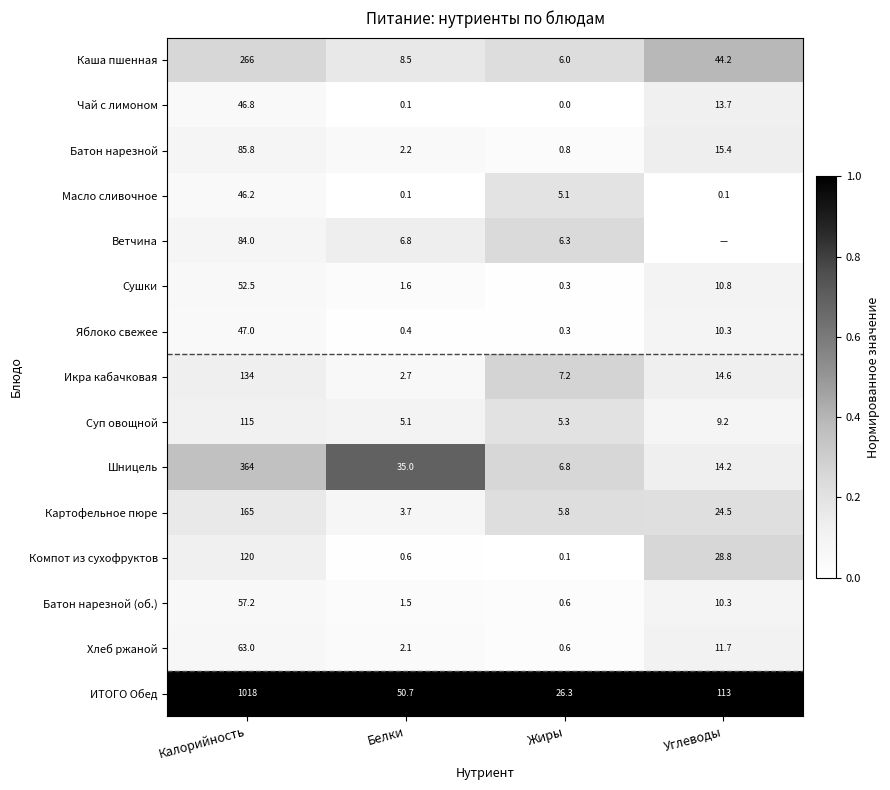

Is it true that Чай с лимоном equals 0.0 at Жиры?

True